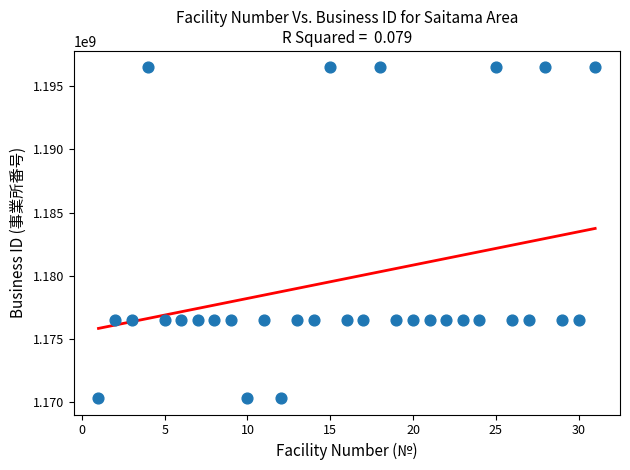

What is the range of Y values (max minus min)?

26200854